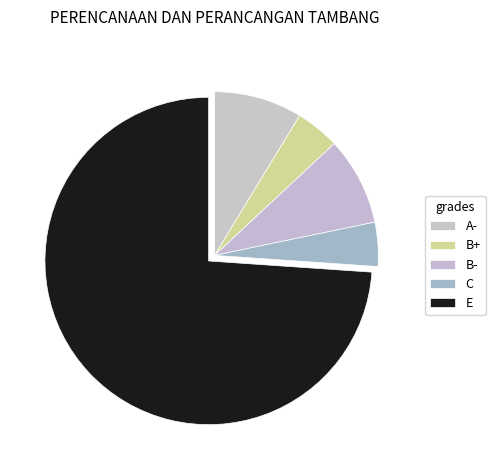

To the nearest percent, what portion does A- represent?

9%